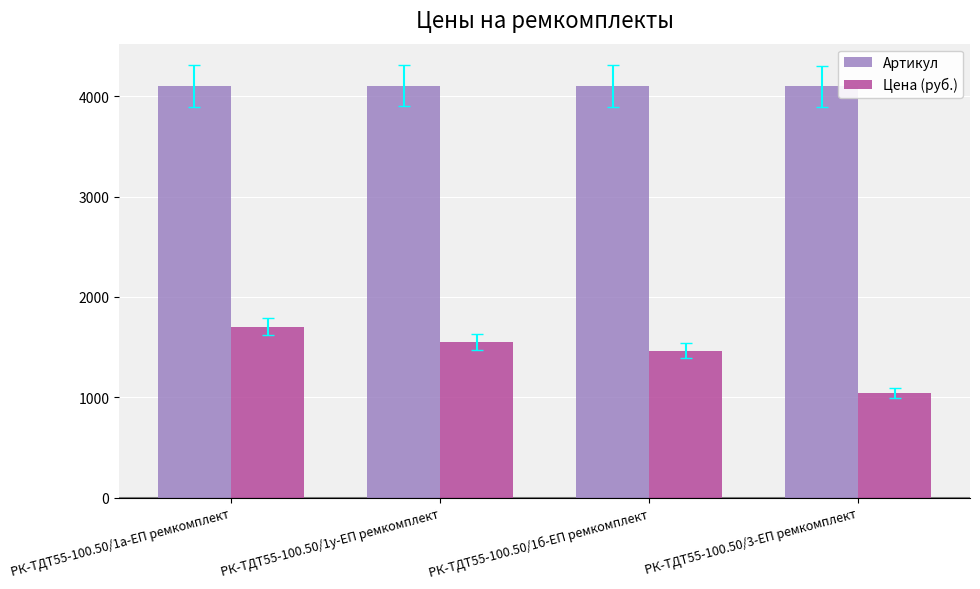

What position from the left is РК-ТДТ55-100.50/3-ЕП ремкомплект?

4